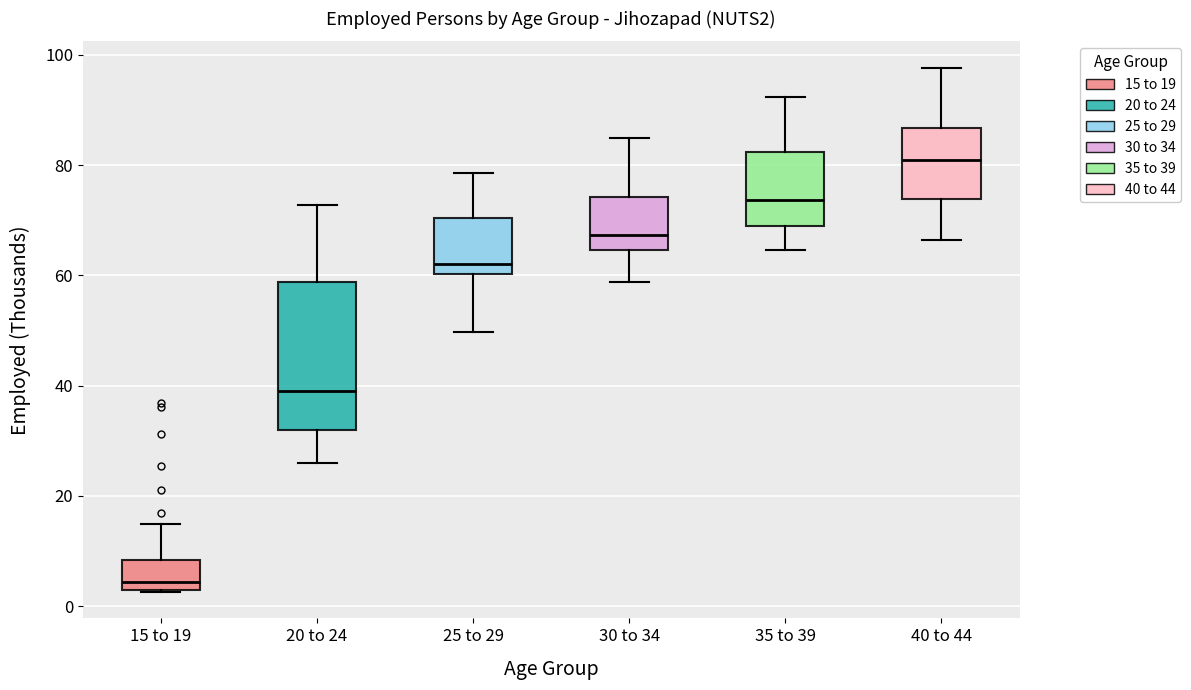

Where is the upper edge of the box for 15 to 19 on the y-axis? The values are not printed on the chart, so give them approximately, as read against the axis.

8